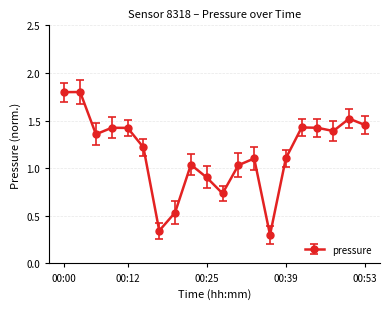

True or false: there are more than 1 points higher than both neighbors.

True